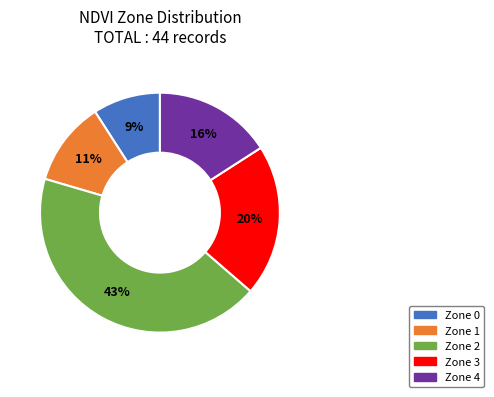

Combined, do Zone 2 and Zone 3 account for over 50%?

Yes